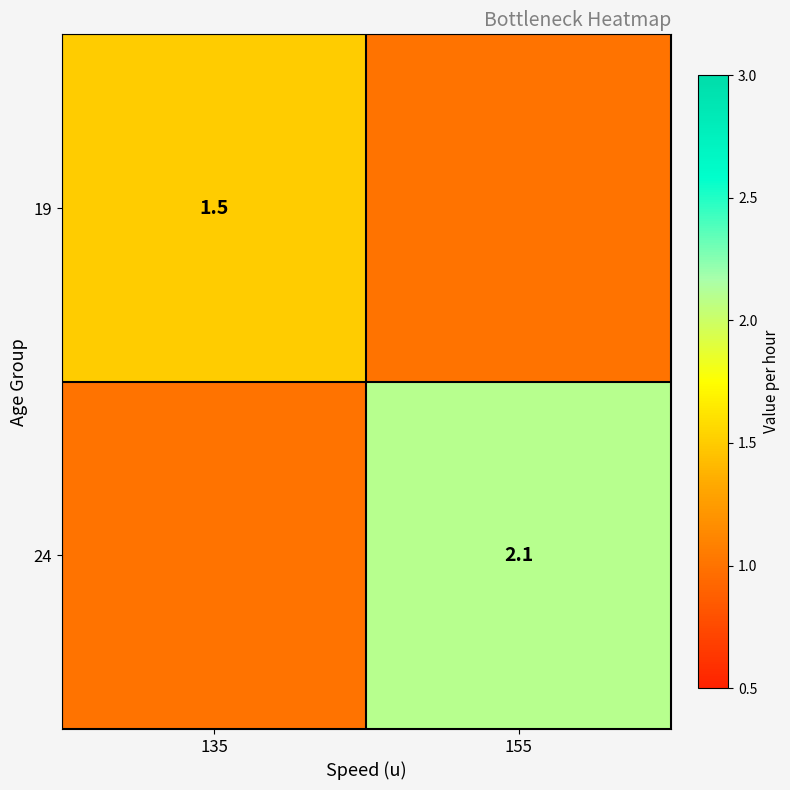

Is the value of 24 at 155 greater than the value of 19 at 135?

Yes